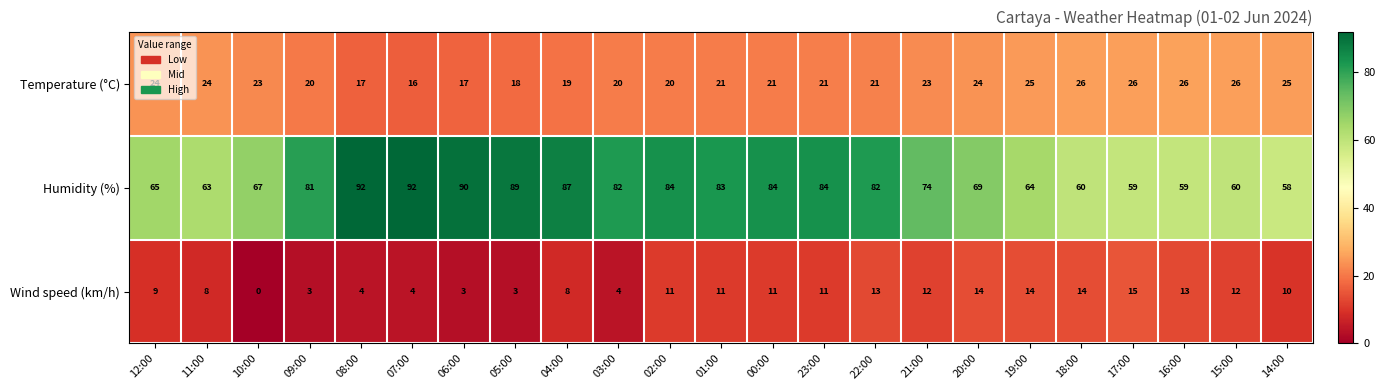

What is the sum of the Humidity (%) values at 01:00 and 22:00?

165